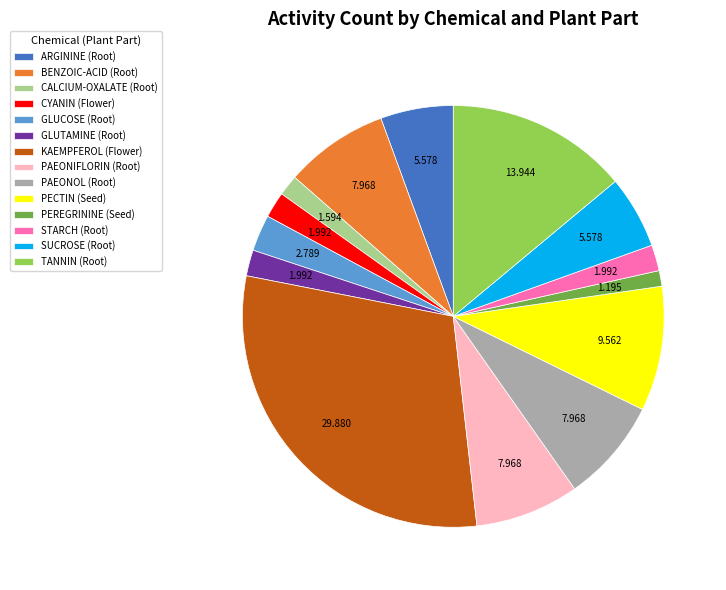

Which has a higher value, ARGININE (Root) or PECTIN (Seed)?

PECTIN (Seed)